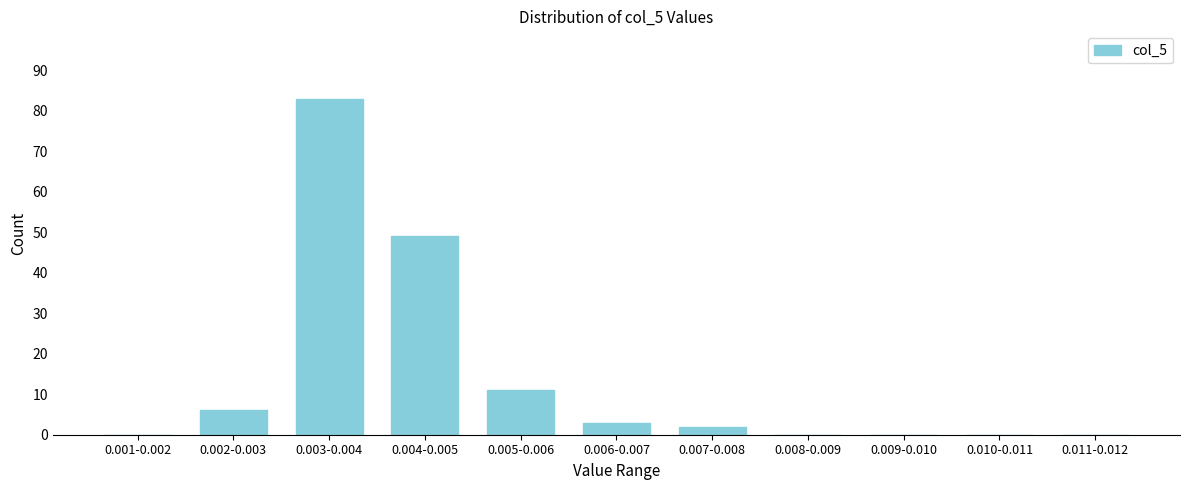

Reading left to right, what are all the values shown in this chart?

0.001-0.002=0	0.002-0.003=6	0.003-0.004=83	0.004-0.005=49	0.005-0.006=11	0.006-0.007=3	0.007-0.008=2	0.008-0.009=0	0.009-0.010=0	0.010-0.011=0	0.011-0.012=0